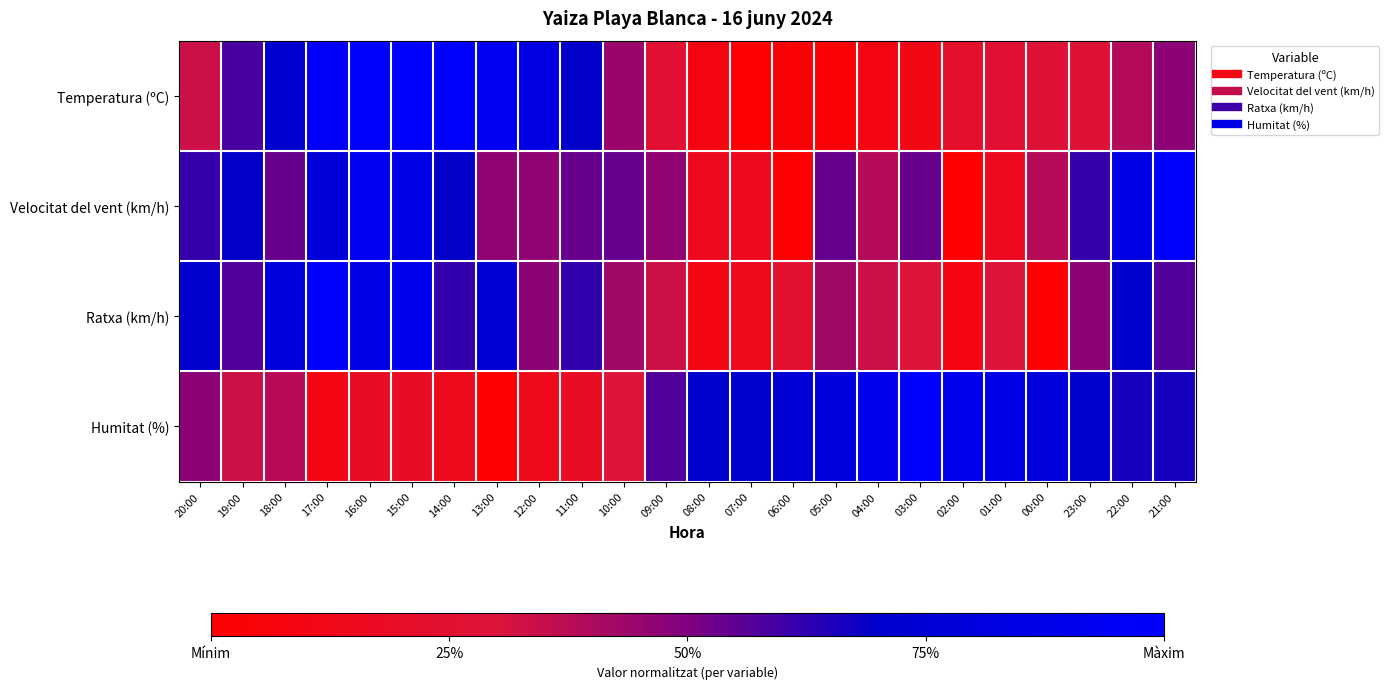

Reading right to left, extract all data points from this chart.

Temperatura (ºC): 21:00=0.5	22:00=0.4	23:00=0.3	00:00=0.3	01:00=0.3	02:00=0.2	03:00=0.1	04:00=0.1	05:00=0.0	06:00=0.0	07:00=0.0	08:00=0.1	09:00=0.3	10:00=0.4	11:00=0.7	12:00=0.8	13:00=0.9	14:00=1.0	15:00=1.0	16:00=1.0	17:00=1.0	18:00=0.7	19:00=0.6	20:00=0.3
Velocitat del vent (km/h): 21:00=1.0	22:00=0.8	23:00=0.6	00:00=0.4	01:00=0.2	02:00=0.0	03:00=0.5	04:00=0.4	05:00=0.5	06:00=0.0	07:00=0.2	08:00=0.2	09:00=0.5	10:00=0.5	11:00=0.5	12:00=0.5	13:00=0.5	14:00=0.7	15:00=0.8	16:00=0.9	17:00=0.8	18:00=0.5	19:00=0.7	20:00=0.6
Ratxa (km/h): 21:00=0.6	22:00=0.7	23:00=0.5	00:00=0.0	01:00=0.3	02:00=0.1	03:00=0.3	04:00=0.3	05:00=0.4	06:00=0.2	07:00=0.1	08:00=0.1	09:00=0.3	10:00=0.4	11:00=0.6	12:00=0.5	13:00=0.8	14:00=0.6	15:00=0.9	16:00=0.9	17:00=1.0	18:00=0.8	19:00=0.6	20:00=0.7
Humitat (%): 21:00=0.7	22:00=0.7	23:00=0.7	00:00=0.8	01:00=0.9	02:00=0.9	03:00=1.0	04:00=0.9	05:00=0.8	06:00=0.8	07:00=0.7	08:00=0.7	09:00=0.6	10:00=0.3	11:00=0.2	12:00=0.1	13:00=0.0	14:00=0.1	15:00=0.2	16:00=0.2	17:00=0.1	18:00=0.4	19:00=0.3	20:00=0.5